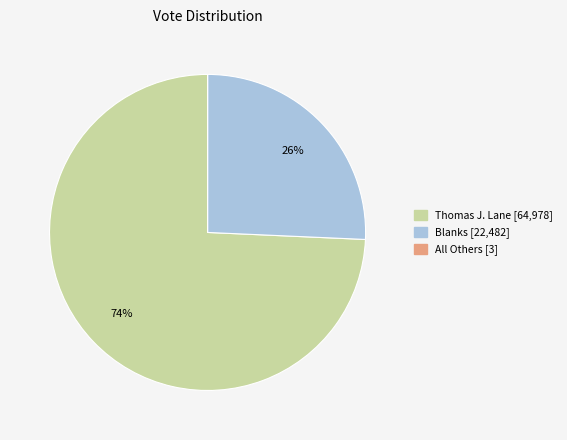

The Blanks slice represents 26% of the pie. True or false?

True